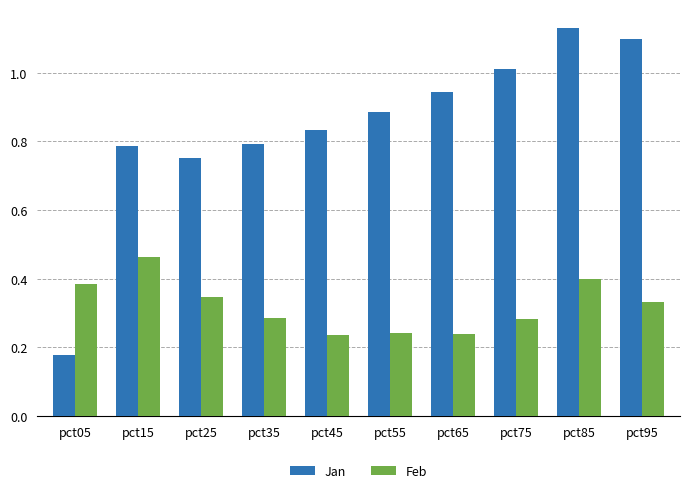

Rank the series by their maximum value, from highest to lowest.

Jan, Feb